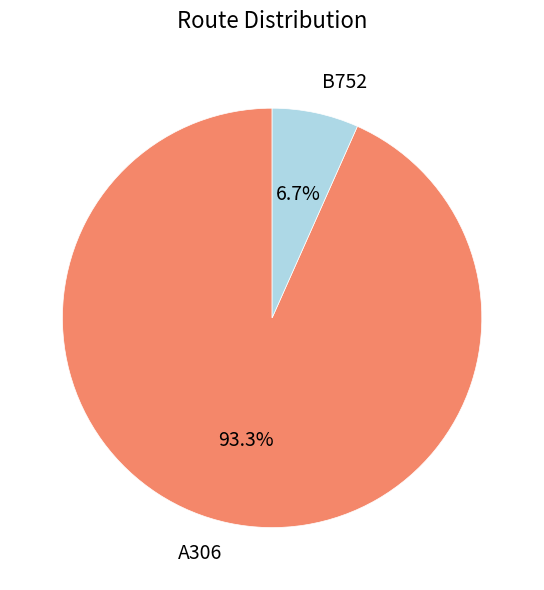

To the nearest percent, what is the average slice percentage?

50%